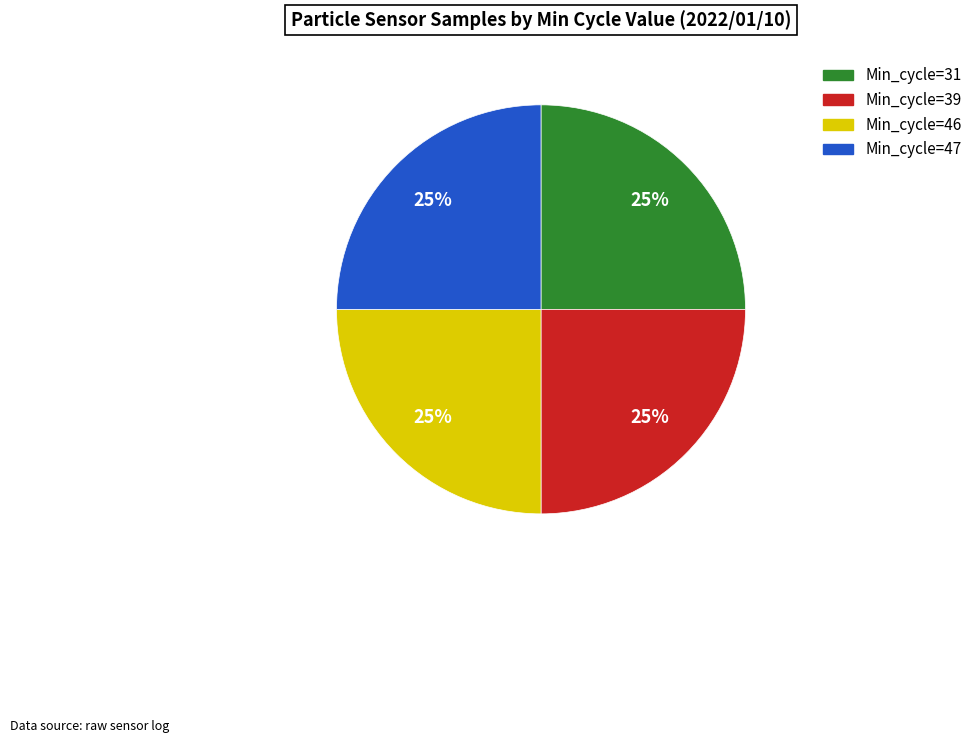

How many slices are in this pie chart?

4